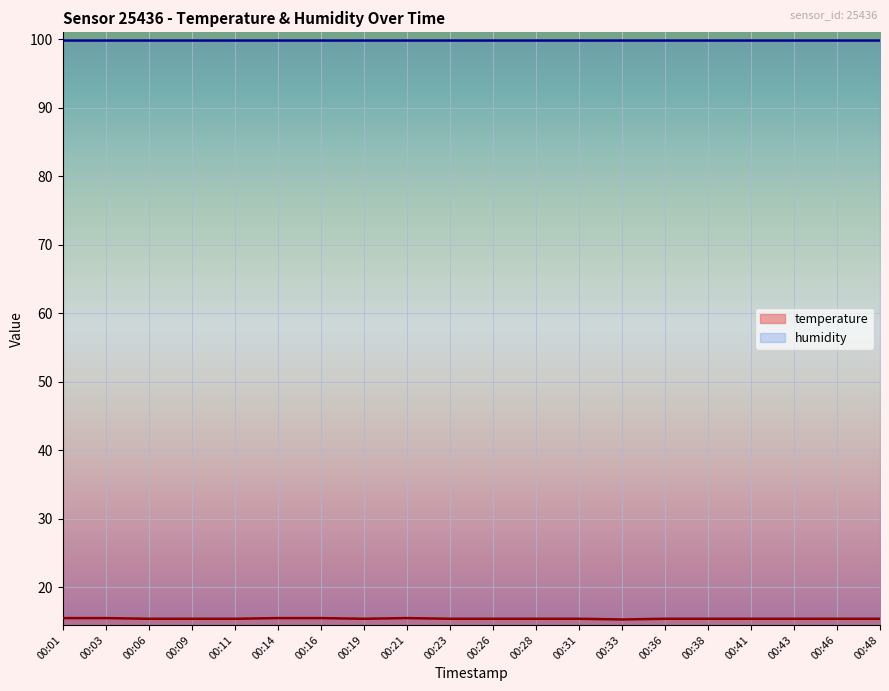

What is the approximate value at 00:43?

15.4